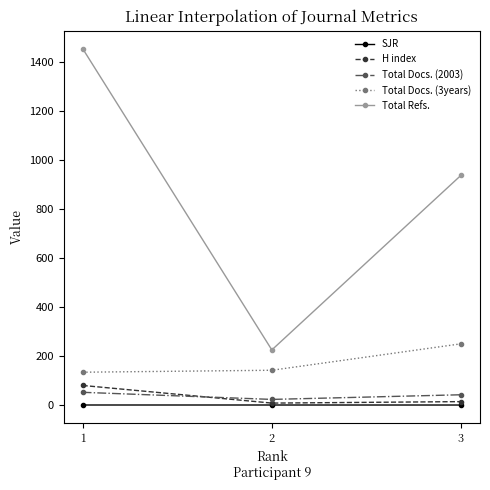

What are all the series names shown in the legend?

SJR, H index, Total Docs. (2003), Total Docs. (3years), Total Refs.